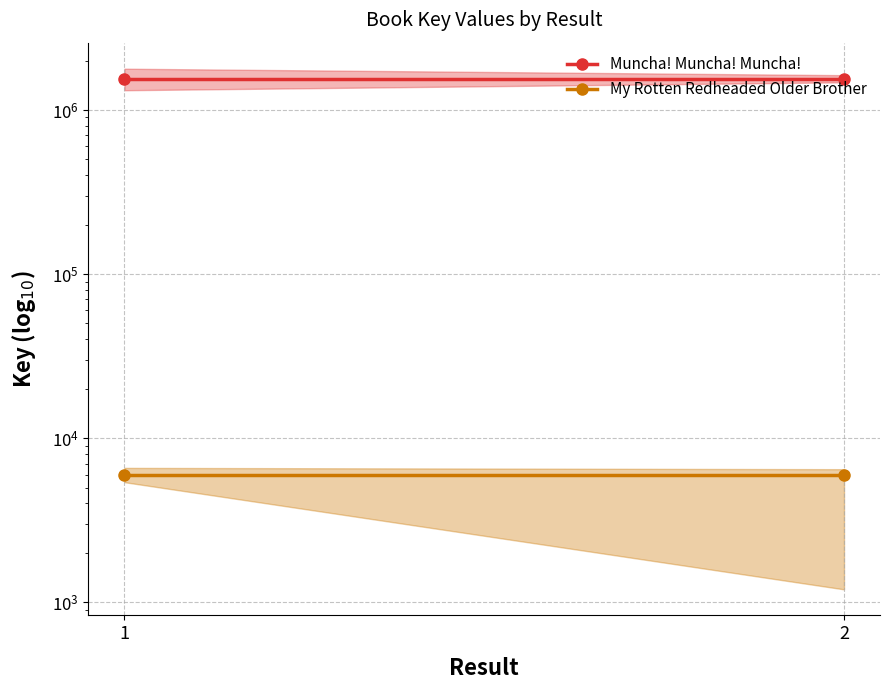

Which series has the widest spread of values?

Muncha! Muncha! Muncha!